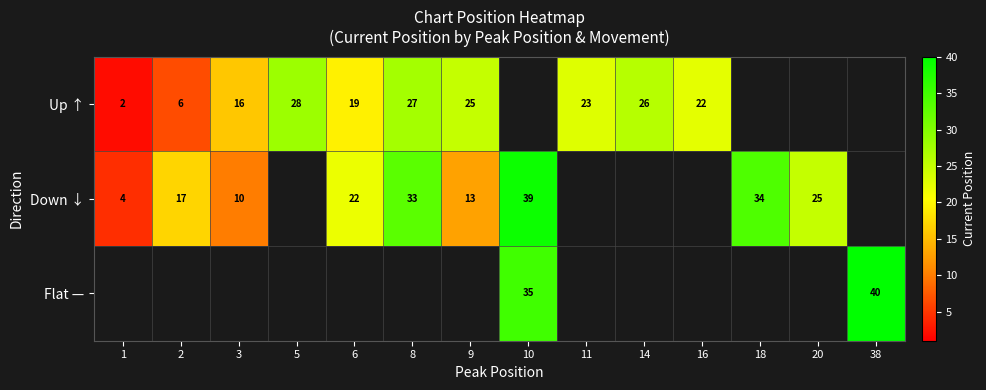

Is it true that Up ↑ equals 10 at 2?

False